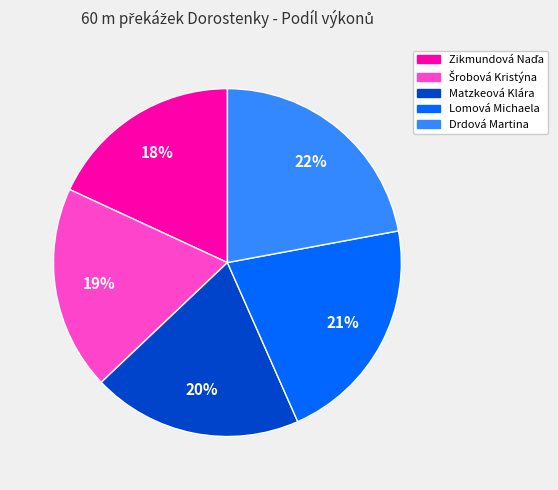

Which slice is the largest?

Drdová Martina